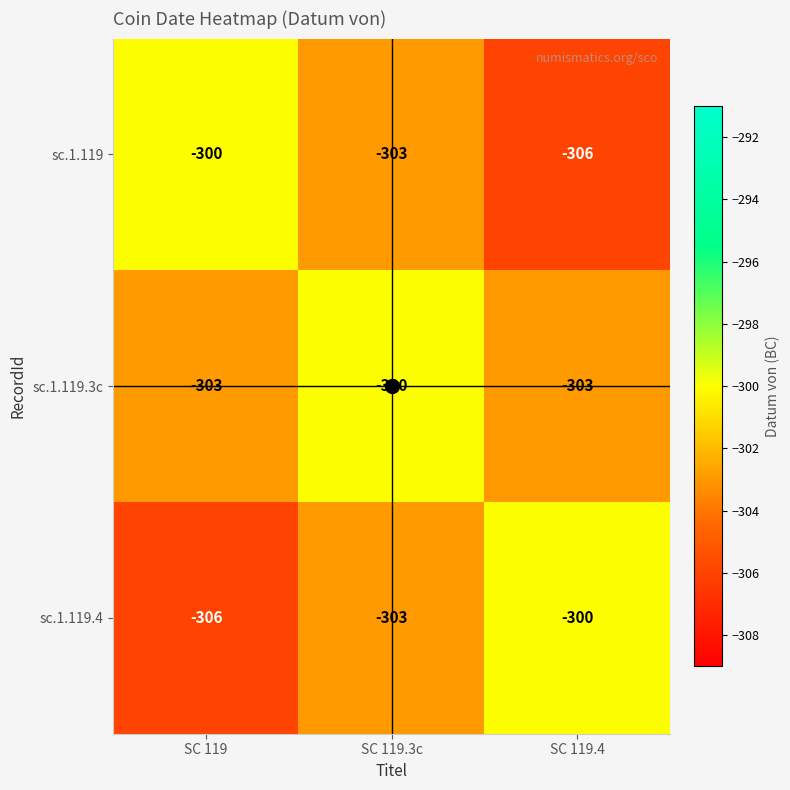

Count the sc.1.119.3c values in the range -303 to -300.

3